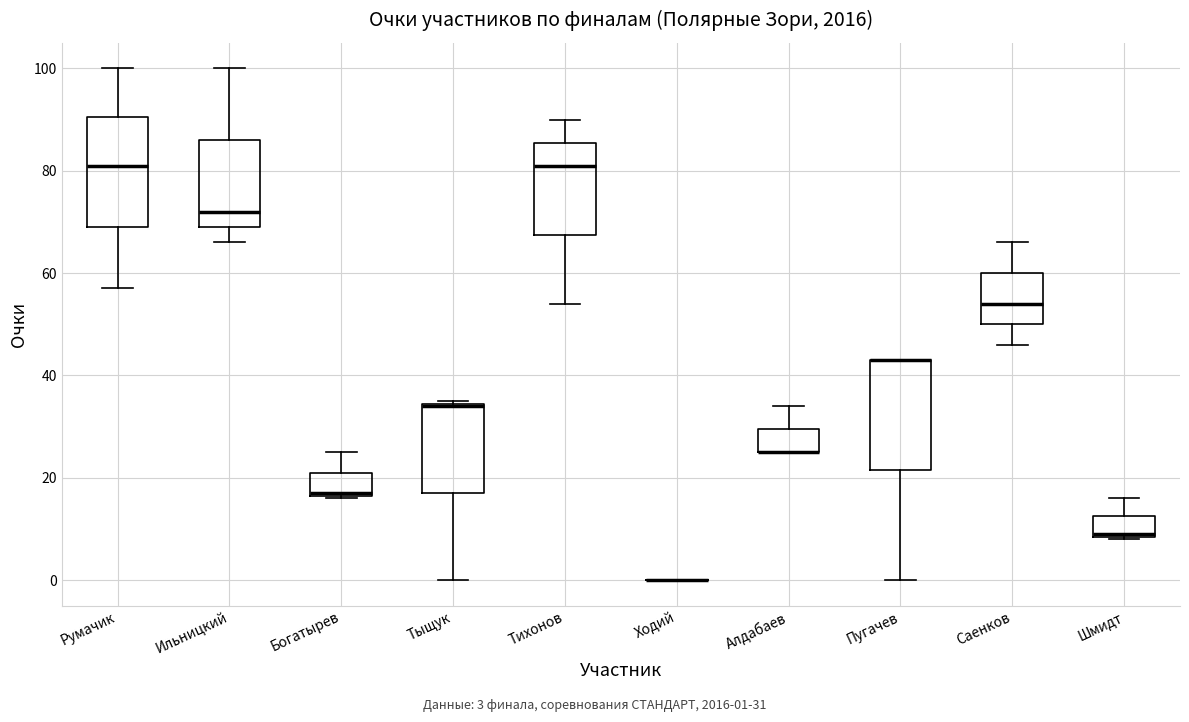

Reading left to right, read every box against the y-axis: the position of its median line, the range the box covers, and the ends of its whiskers. The values are not printed on the chart, so give them approximately, as read against the axis.

Румачик: median 82, box 70 to 90, whiskers 58 to 100
Ильницкий: median 72, box 70 to 86, whiskers 66 to 100
Богатырев: median 18, box 16 to 22, whiskers 16 to 26
Тыщук: median 34, box 18 to 34, whiskers 0 to 36
Тихонов: median 82, box 68 to 86, whiskers 54 to 90
Ходий: box collapsed to a line at 0, whiskers 0 to 0
Алдабаев: median 26 (drawn on the box's lower edge), box 26 to 30, whiskers 26 to 34
Пугачев: median 44 (drawn on the box's upper edge), box 22 to 44, whiskers 0 to 44
Саенков: median 54, box 50 to 60, whiskers 46 to 66
Шмидт: median 10, box 8 to 12, whiskers 8 to 16